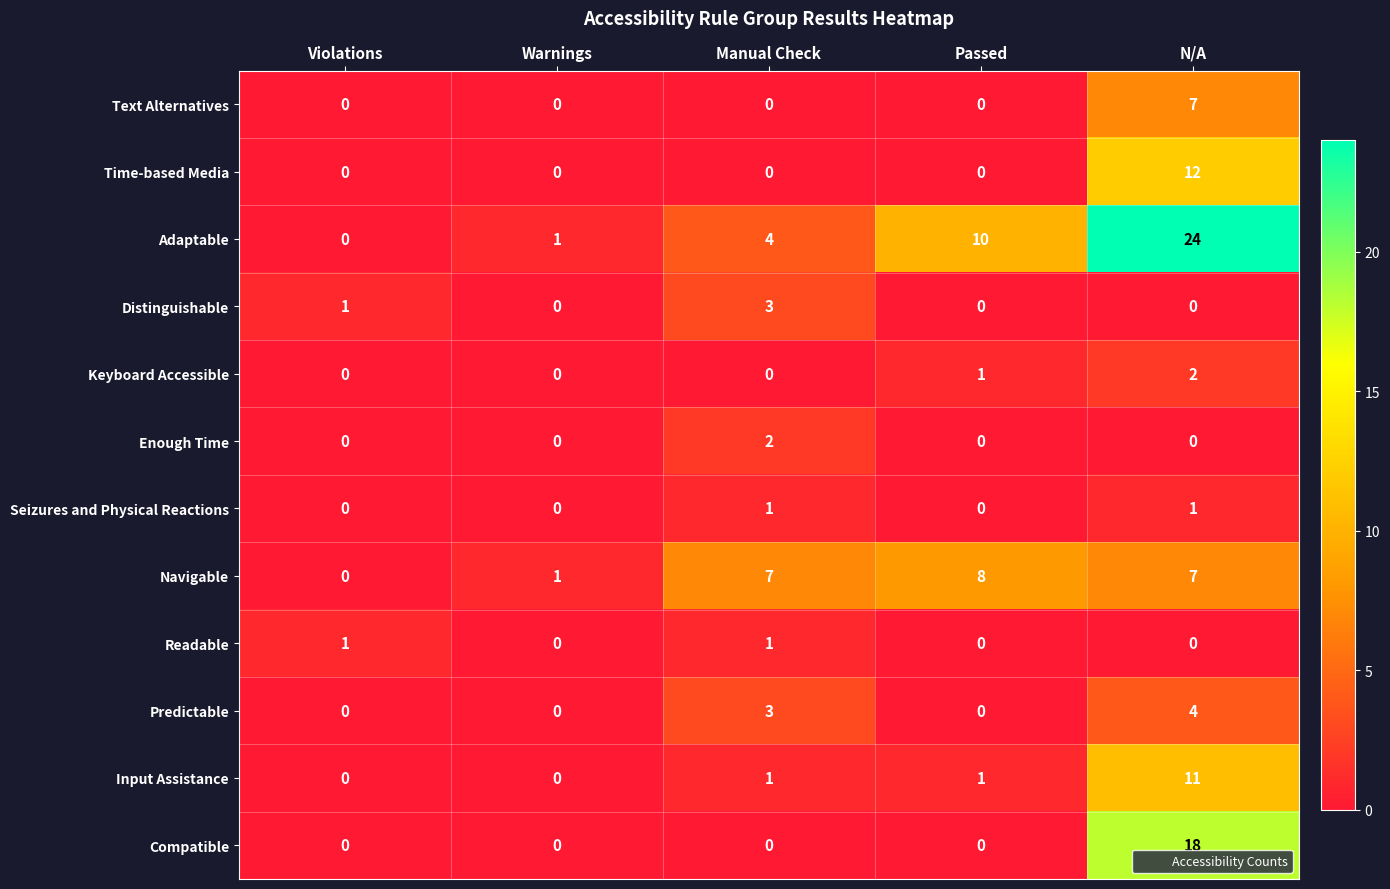

What is the approximate value of Predictable at Manual Check?

3